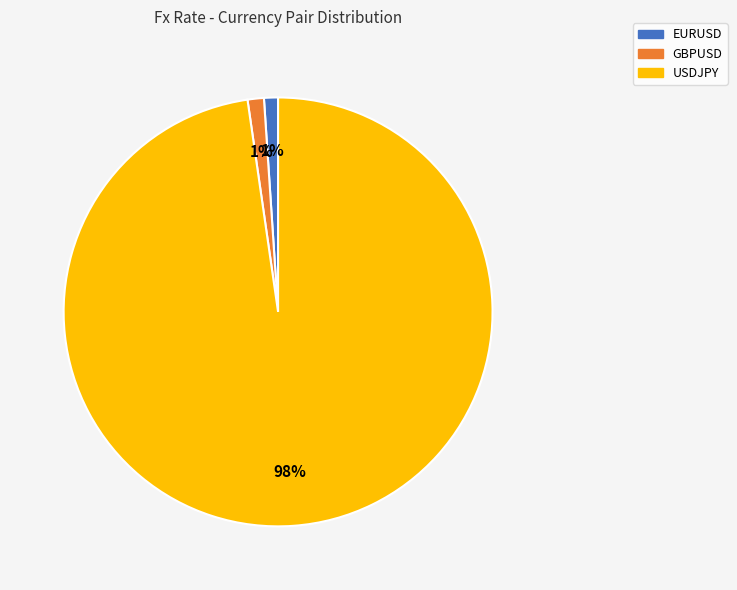

Is it true that GBPUSD is 1% of the pie?

True